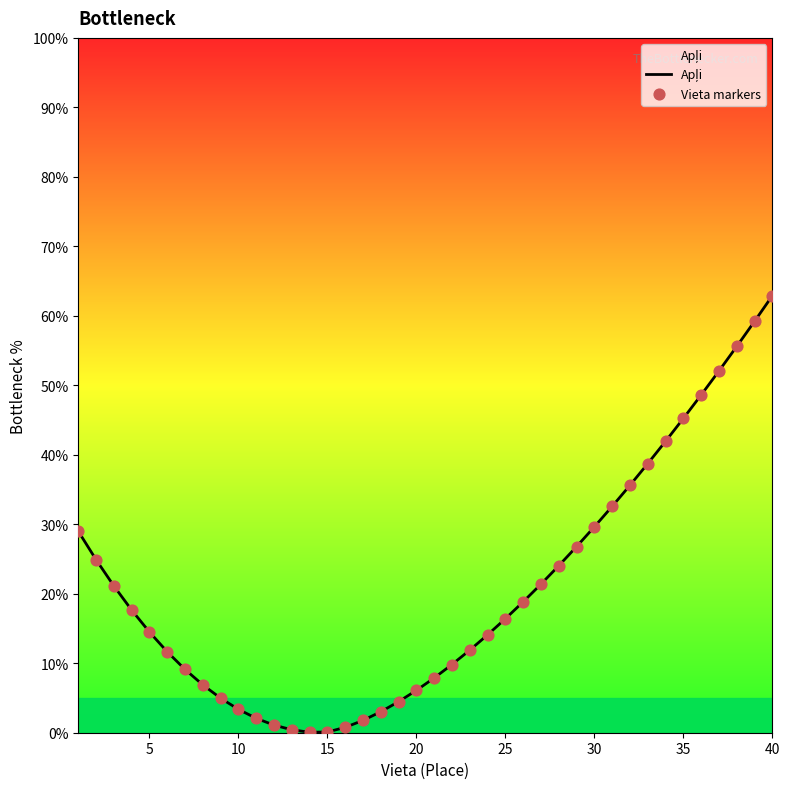

At how many categories does at least one series exceed 23?

15